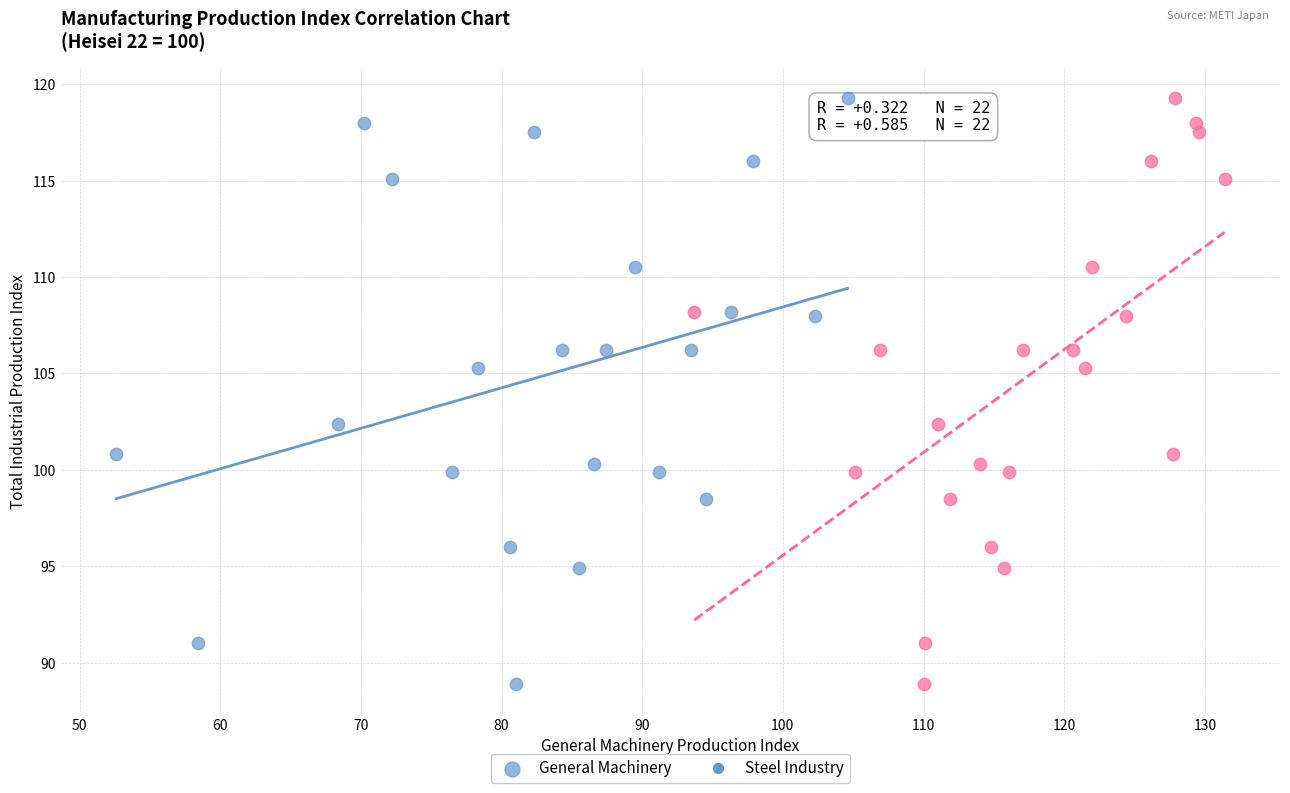

What are all the series names shown in the legend?

General Machinery, Steel Industry